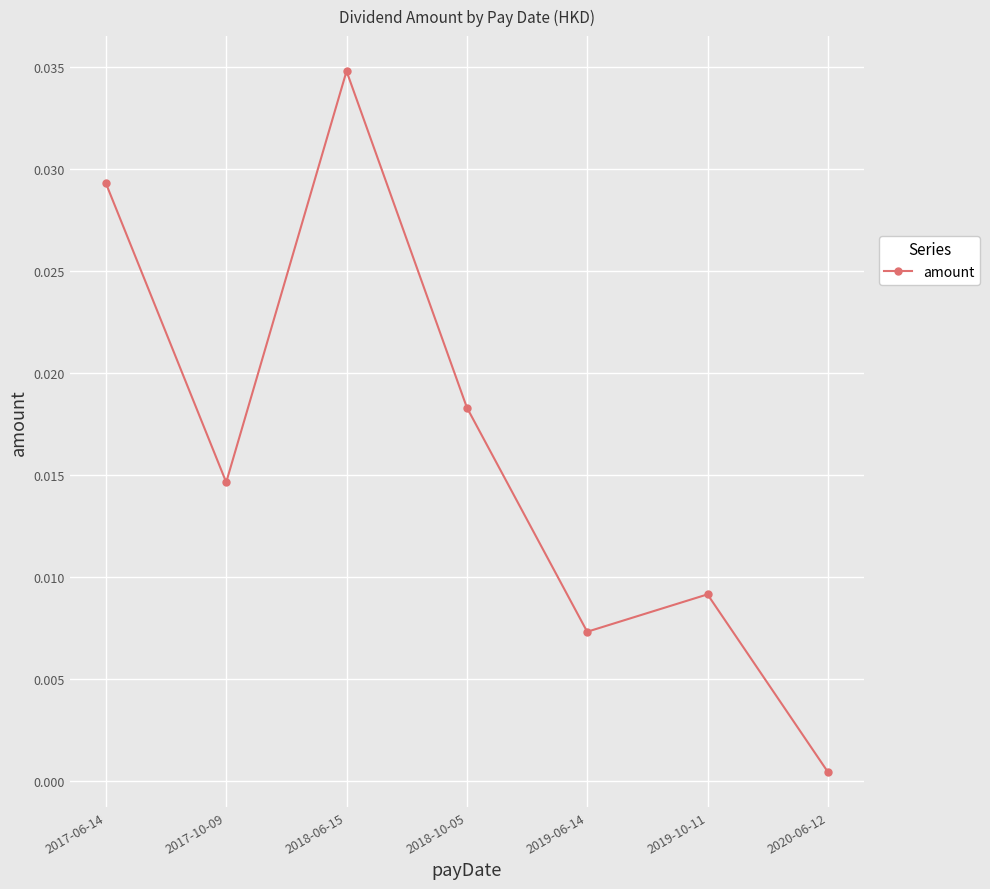

What is the label of the 2nd point from the left?

2017-10-09